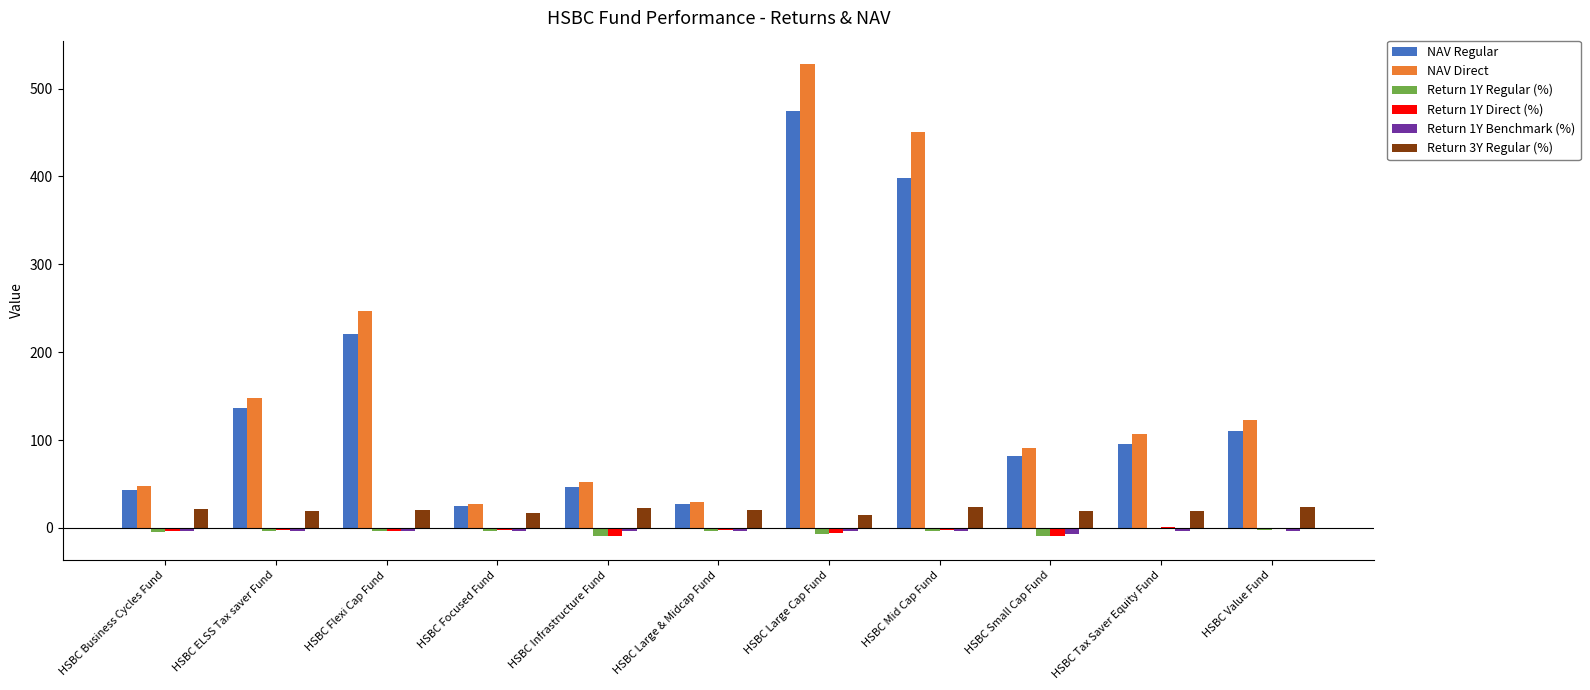

The NAV Regular series shows 110.2 at HSBC Value Fund. True or false?

True